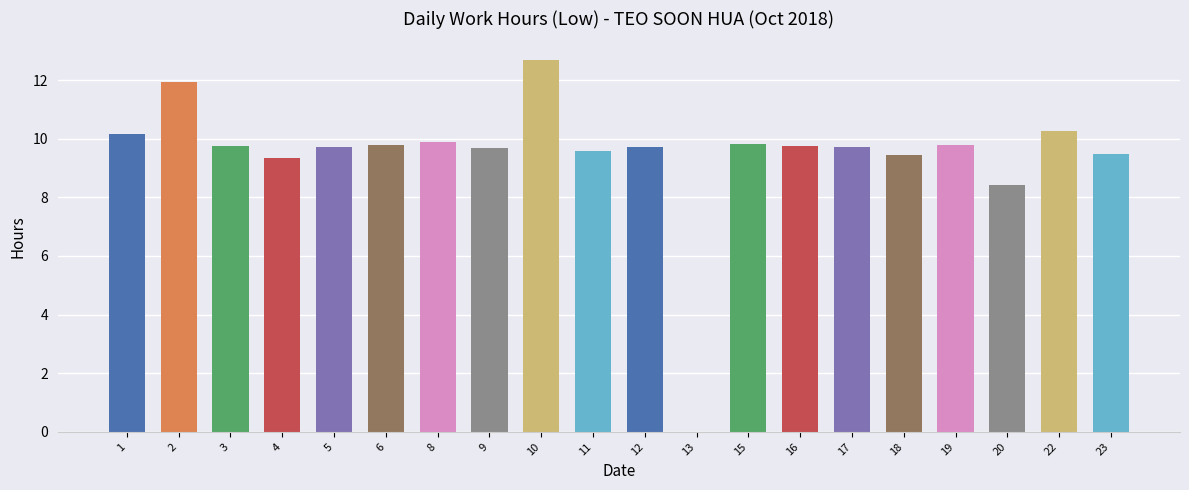

Approximately how many times larger is the value at 16 compared to 10?

0.8